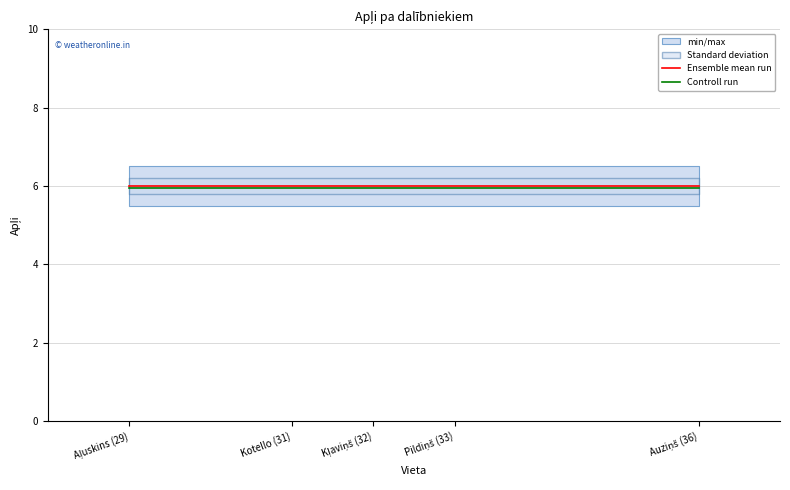

At which label does Controll run reach its minimum?

Aļuskins (29)